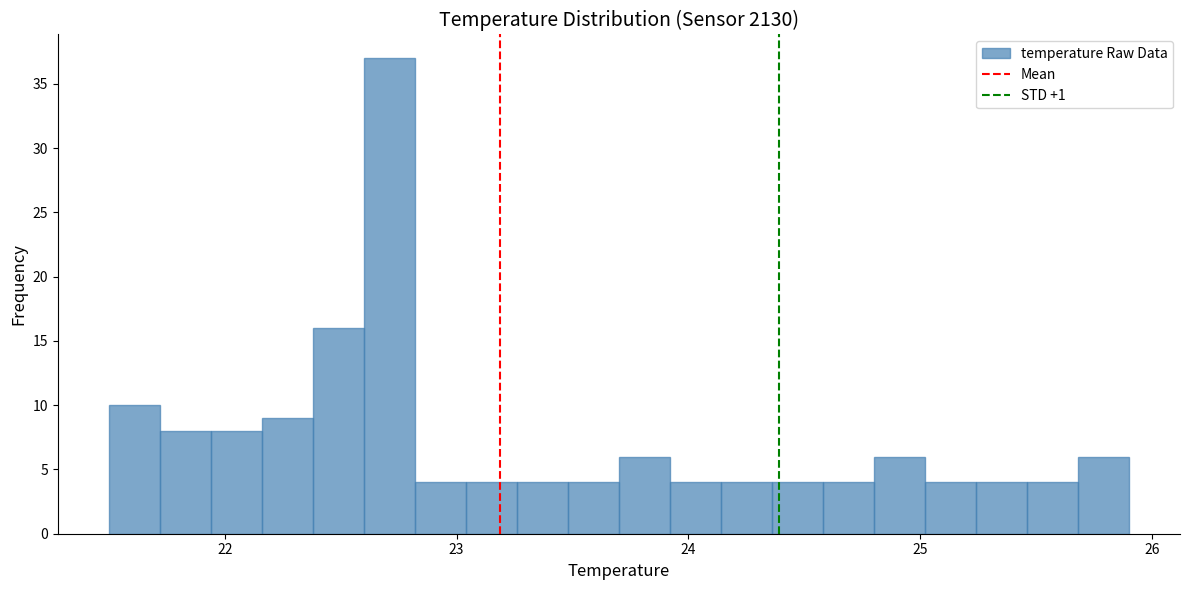

Read against the x-axis, roughly where is the centre of the tallest bar?

22.7